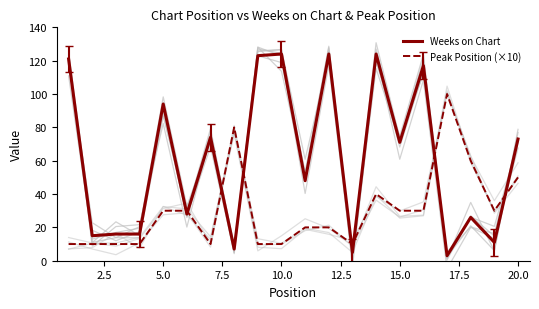

Is it true that Weeks on Chart equals 124 at 10.0?

True